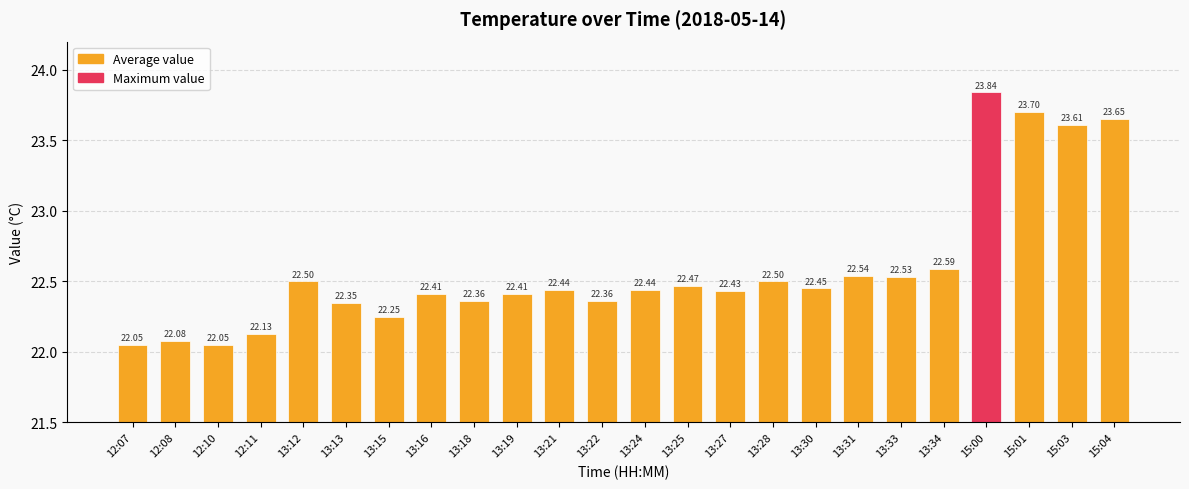

What is the sum of the values at 12:11 and 13:25?

44.6